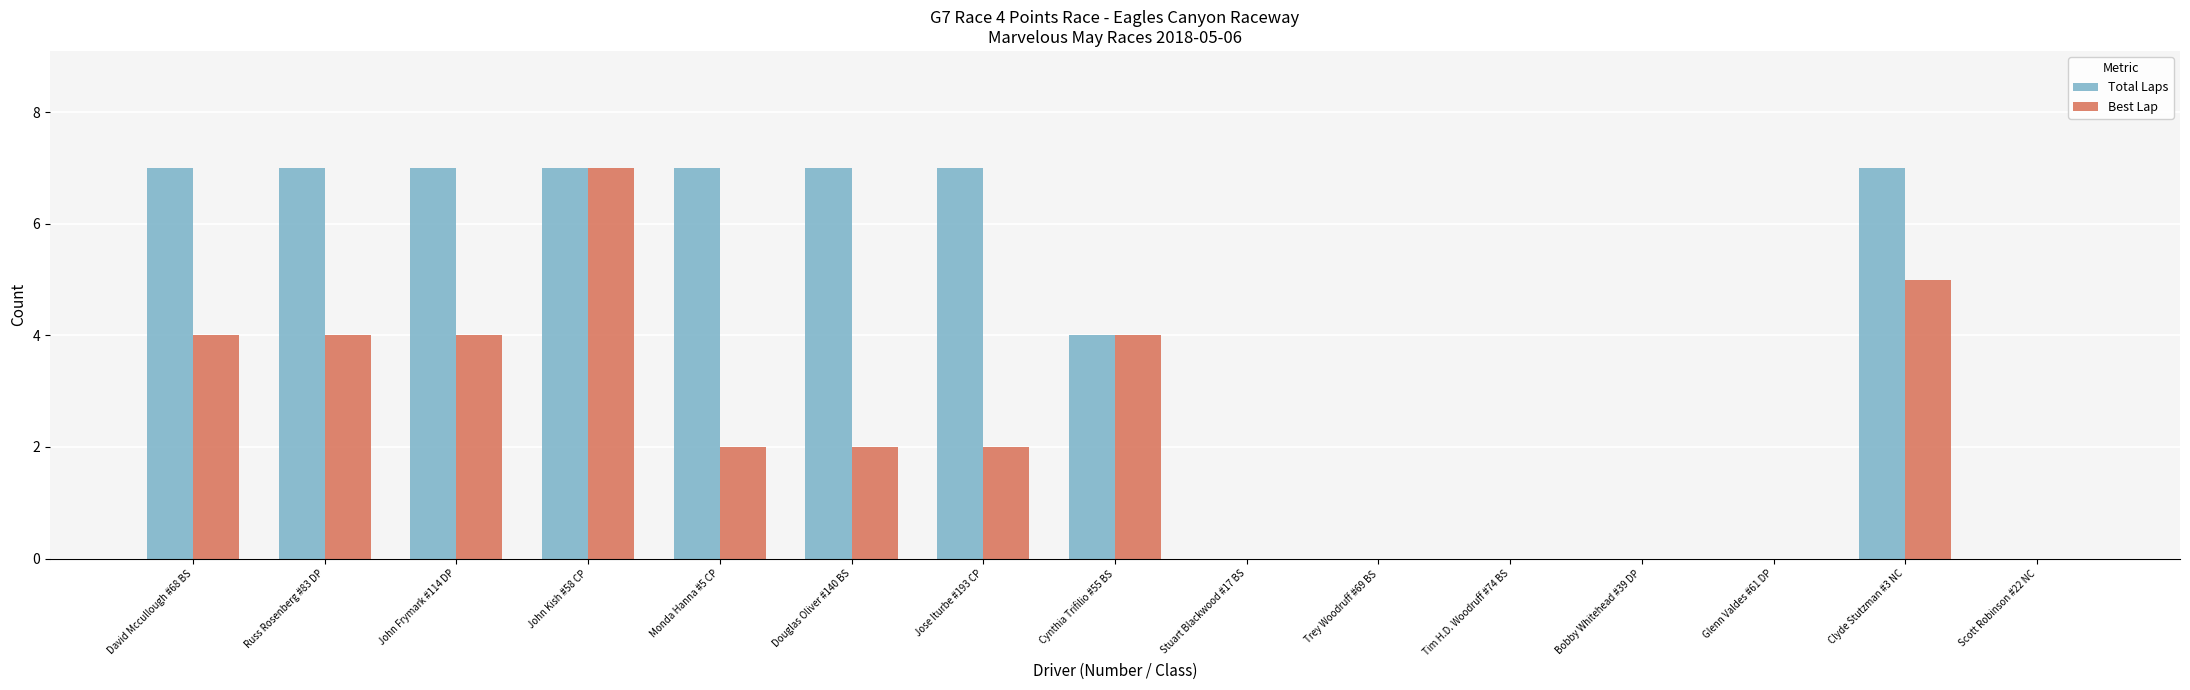

Reading right to left, transcribe all the data shown in this chart.

Total Laps: 0	7	0	0	0	0	0	4	7	7	7	7	7	7	7
Best Lap: 0	5	0	0	0	0	0	4	2	2	2	7	4	4	4